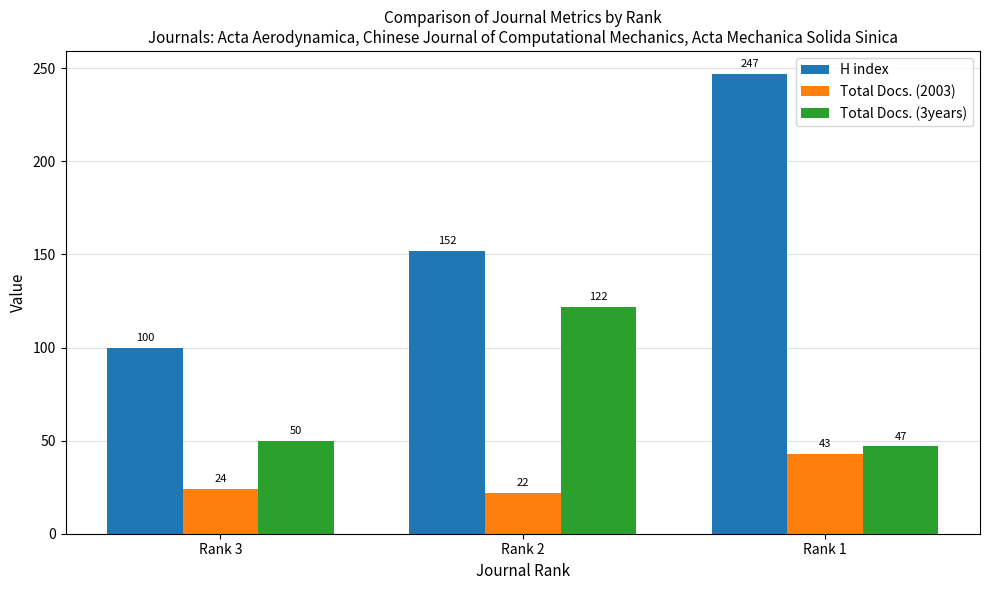

Is the value of Total Docs. (3years) at Rank 3 greater than the value of H index at Rank 3?

No